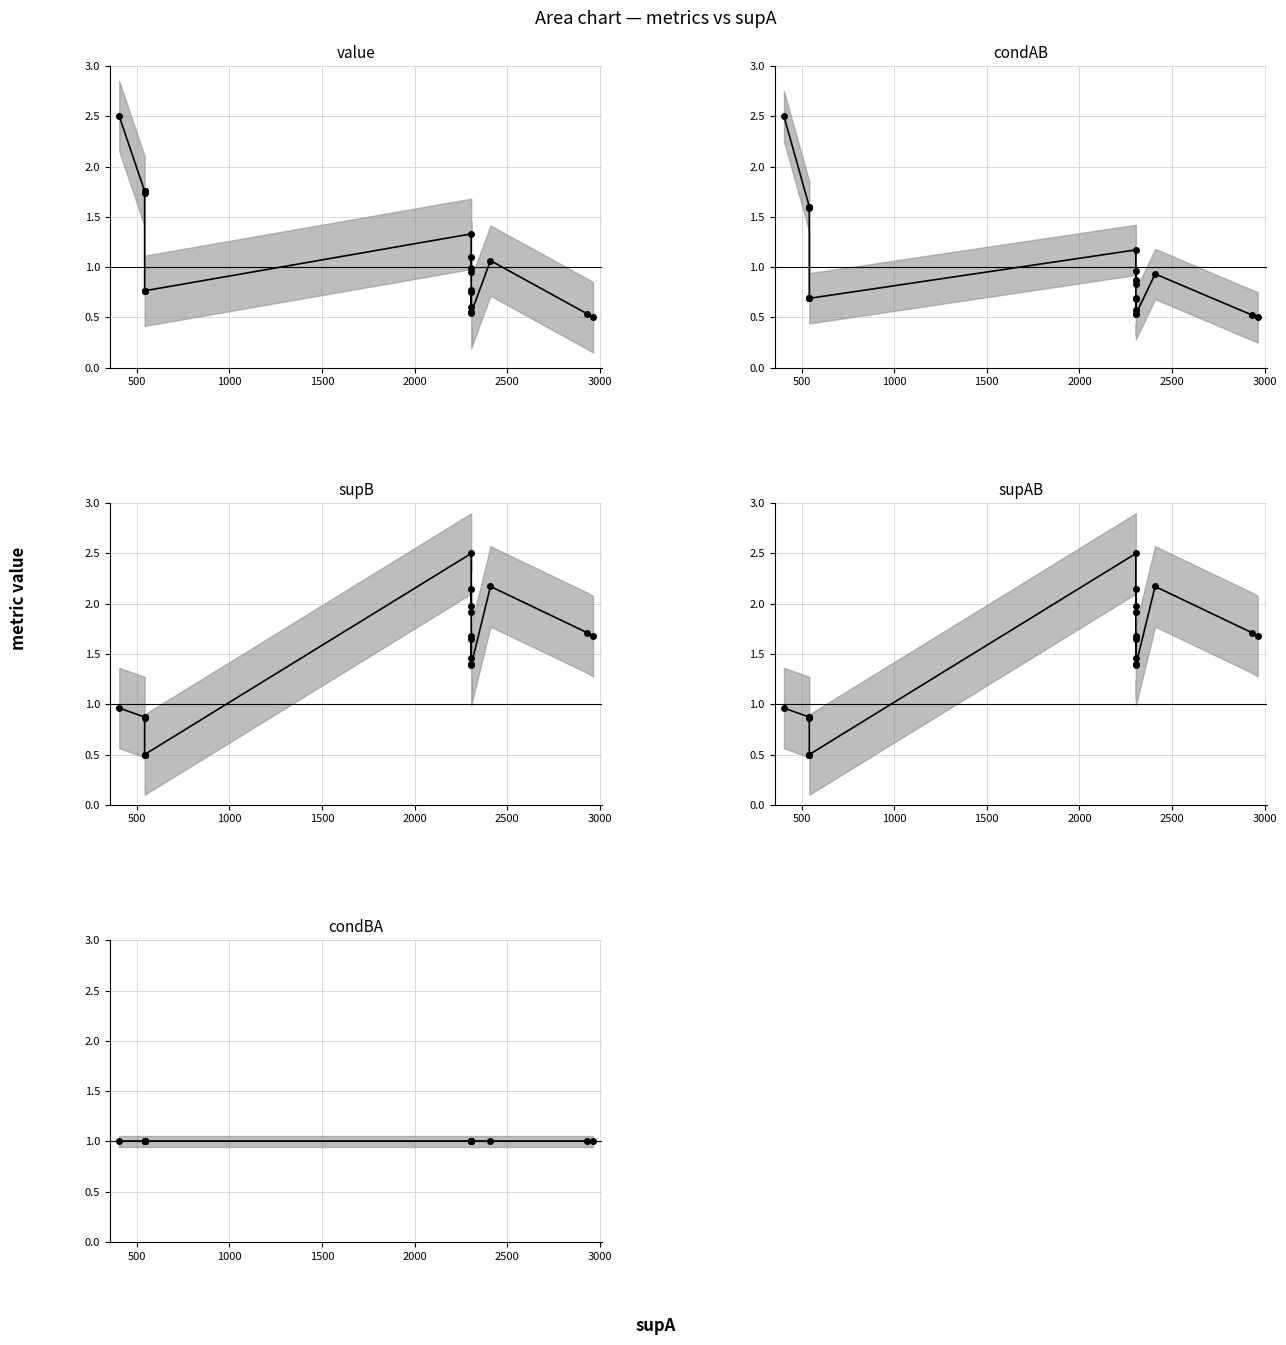

True or false: supAB and condAB cross at least once.

True